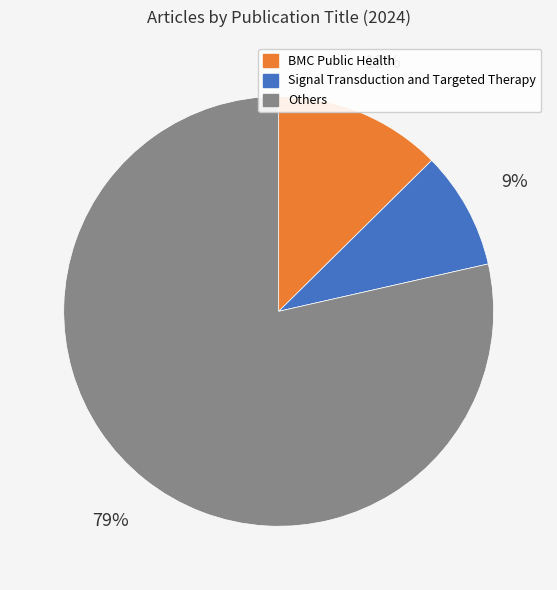

Is there any slice that represents more than half of the pie?

Yes